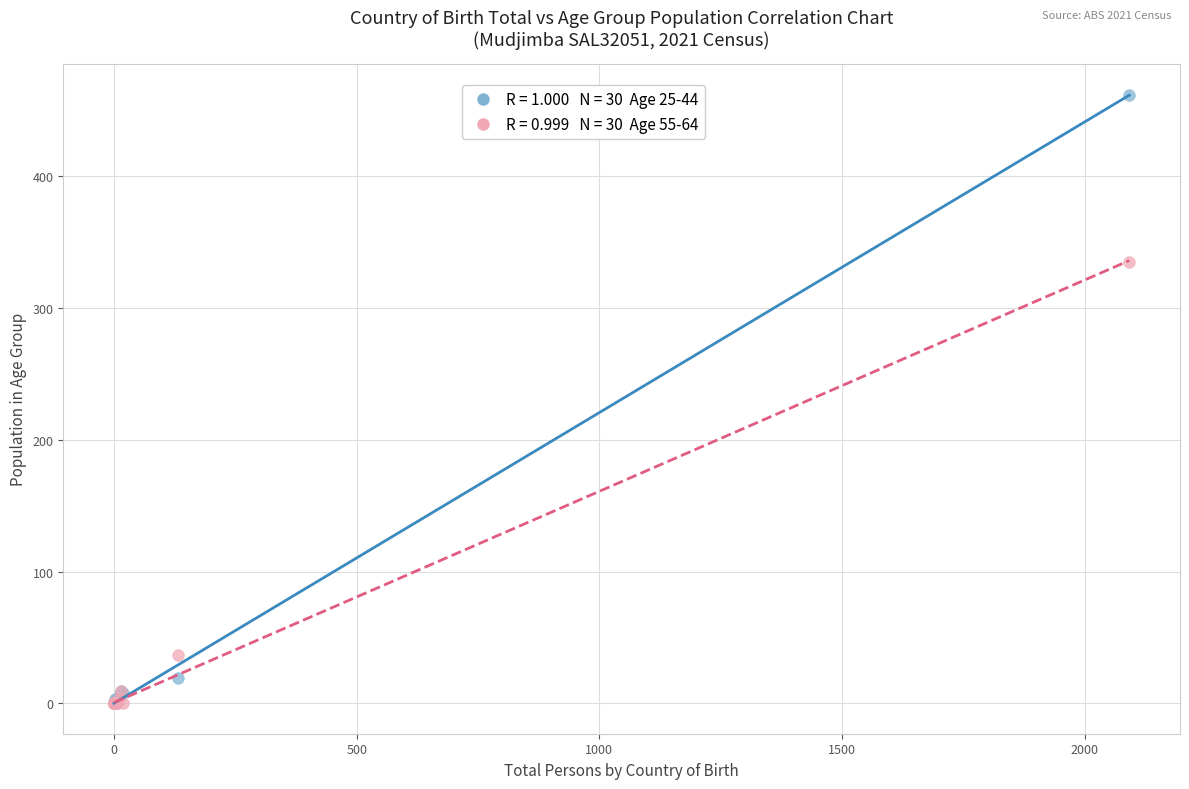

Across all series, what Y value is closest to 231?

335